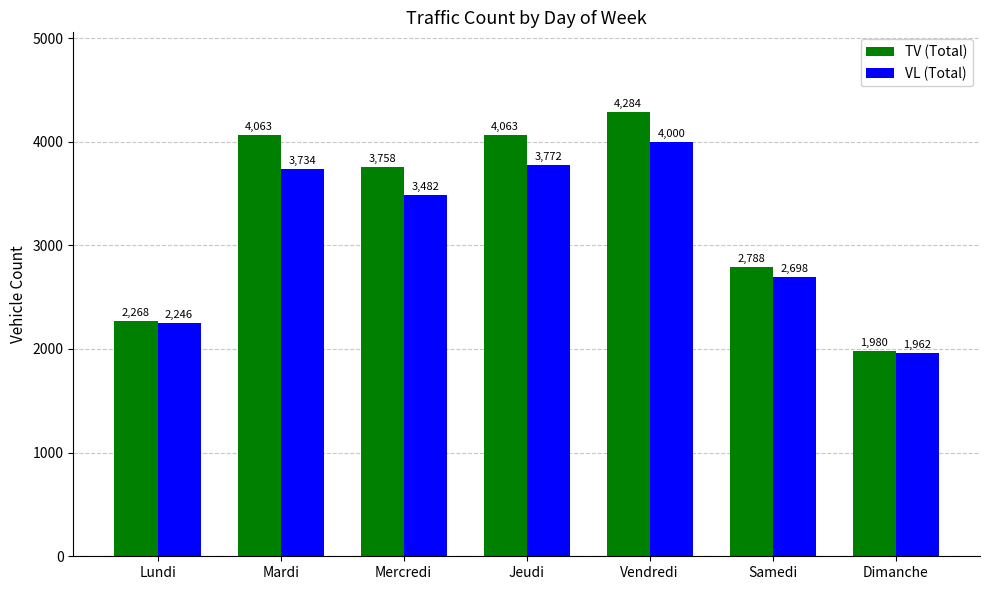

What are all the series names shown in the legend?

TV (Total), VL (Total)